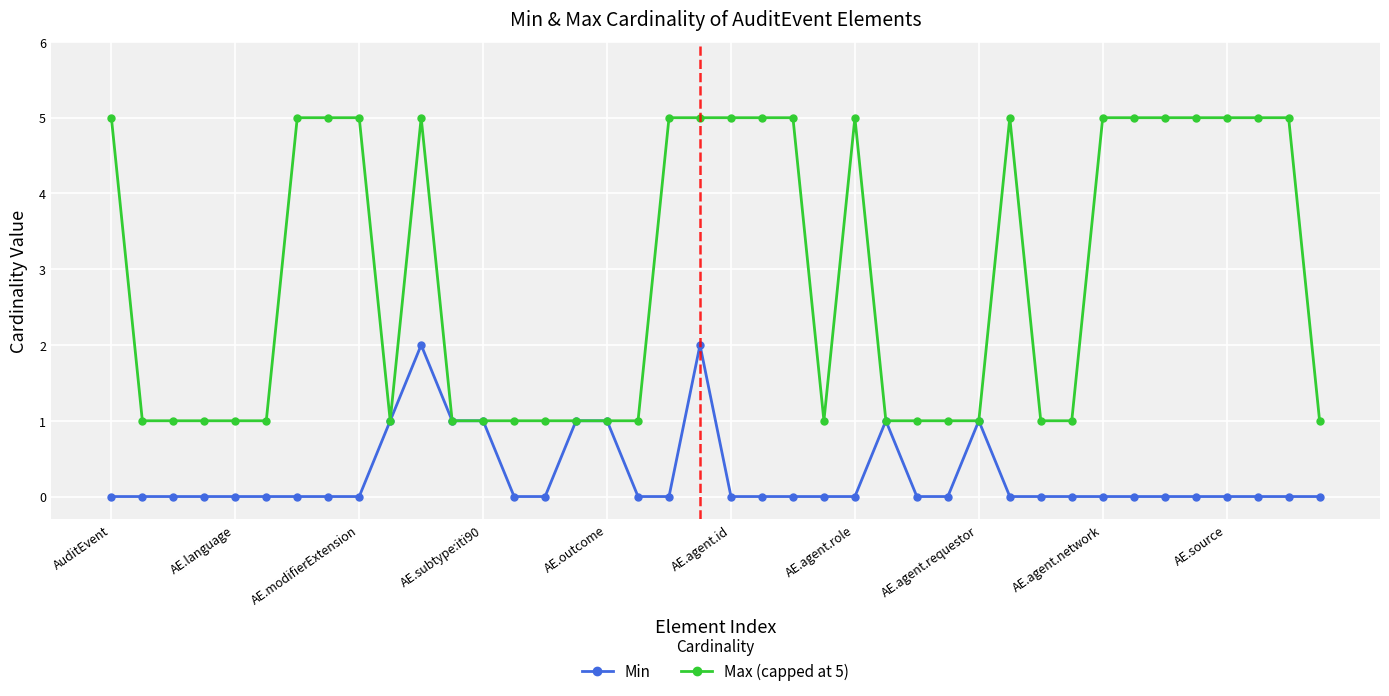

Which series has the largest total across all categories?

Max (capped at 5)